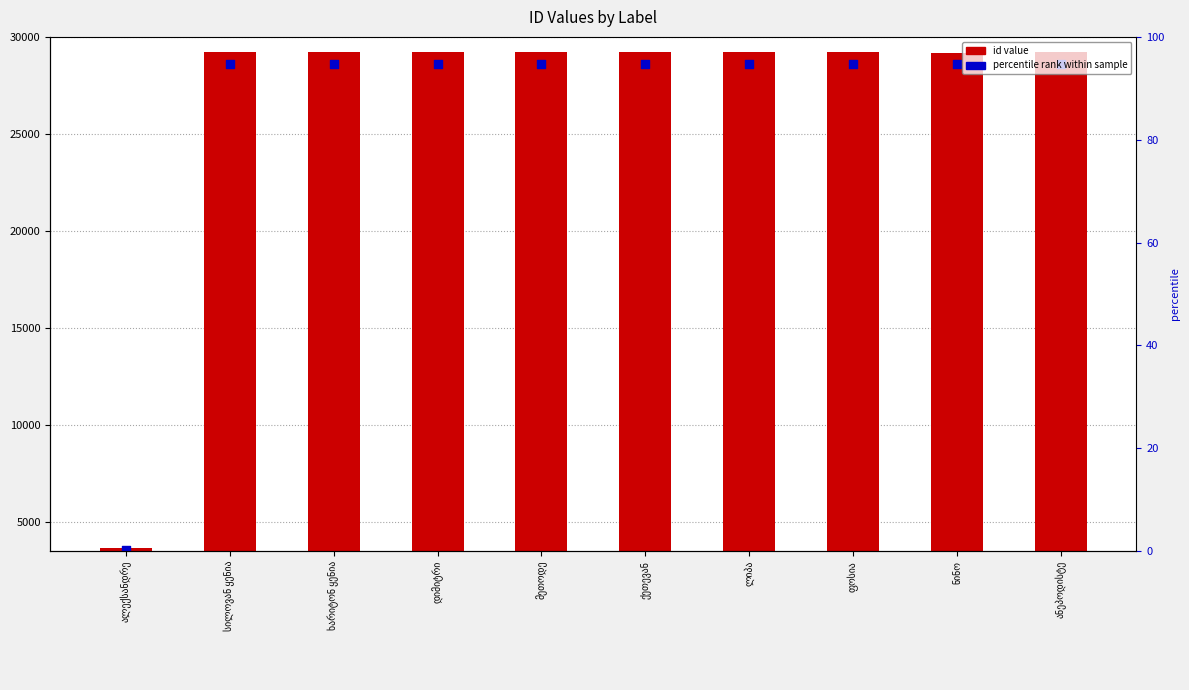

Which series has the widest spread of Y values?

id value